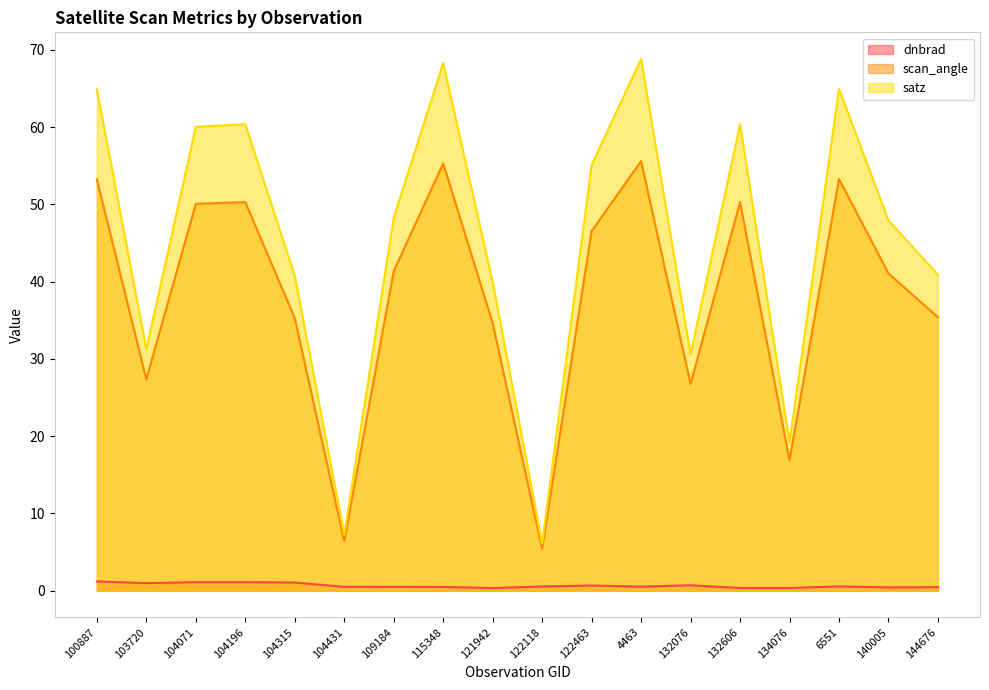

How many interior local valleys does the scan_angle series have?

5